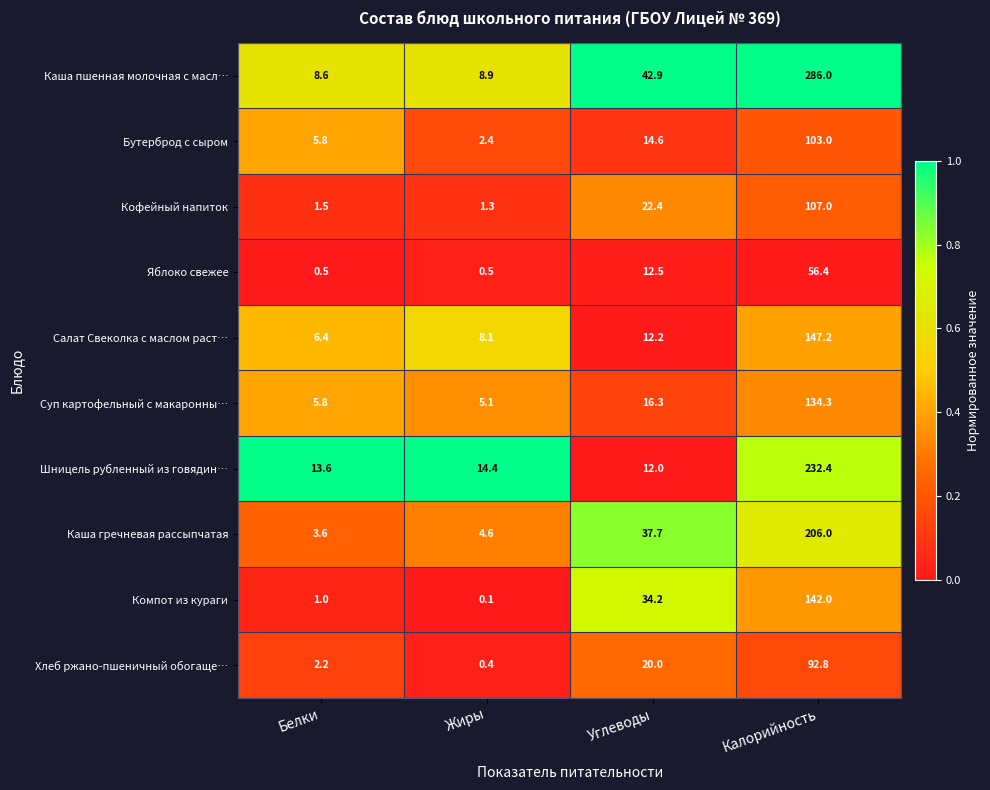

Rank the series at Жиры from lowest to highest value.

Компот из кураги, Хлеб ржано-пшеничный обогаще…, Яблоко свежее, Кофейный напиток, Бутерброд с сыром, Каша гречневая рассыпчатая, Суп картофельный с макаронны…, Салат Свеколка с маслом раст…, Каша пшенная молочная с масл…, Шницель рубленный из говядин…